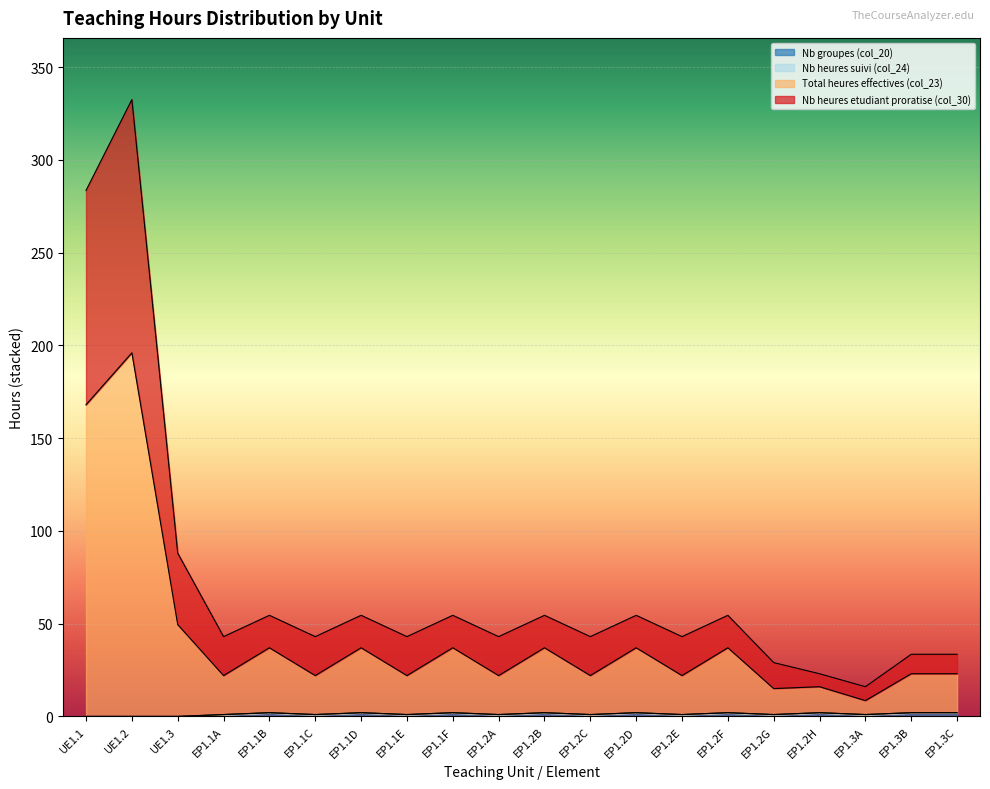

At which category is the sum across all series the highest?

UE1.2